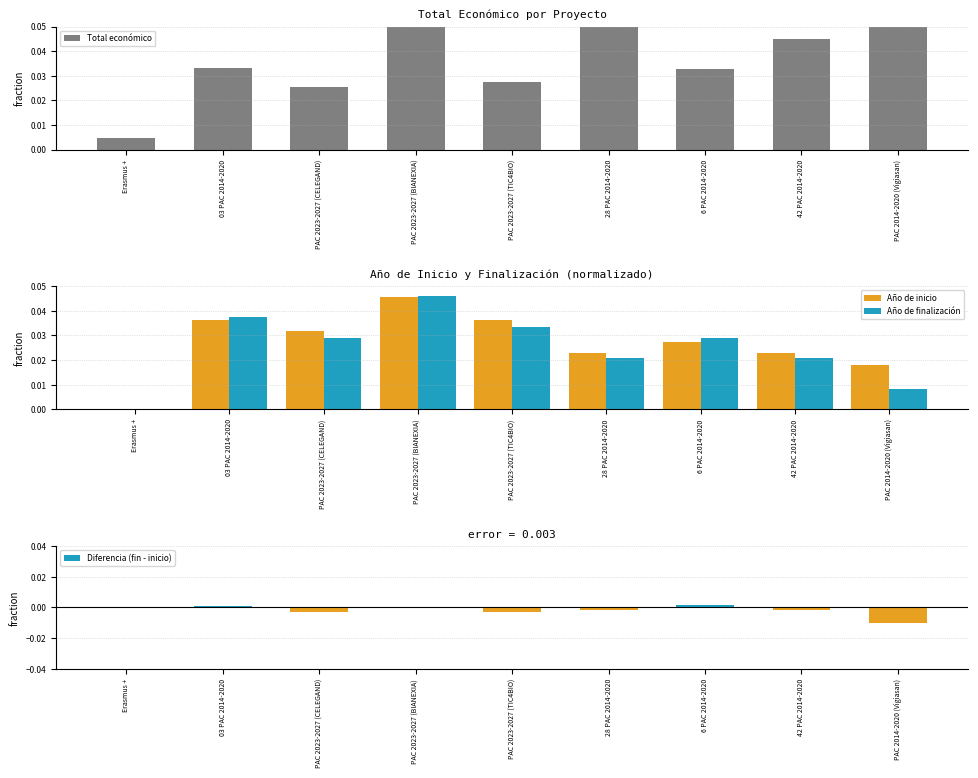

Which category has the lowest value across all series?

PAC 2014-2020 (Vigiasan)